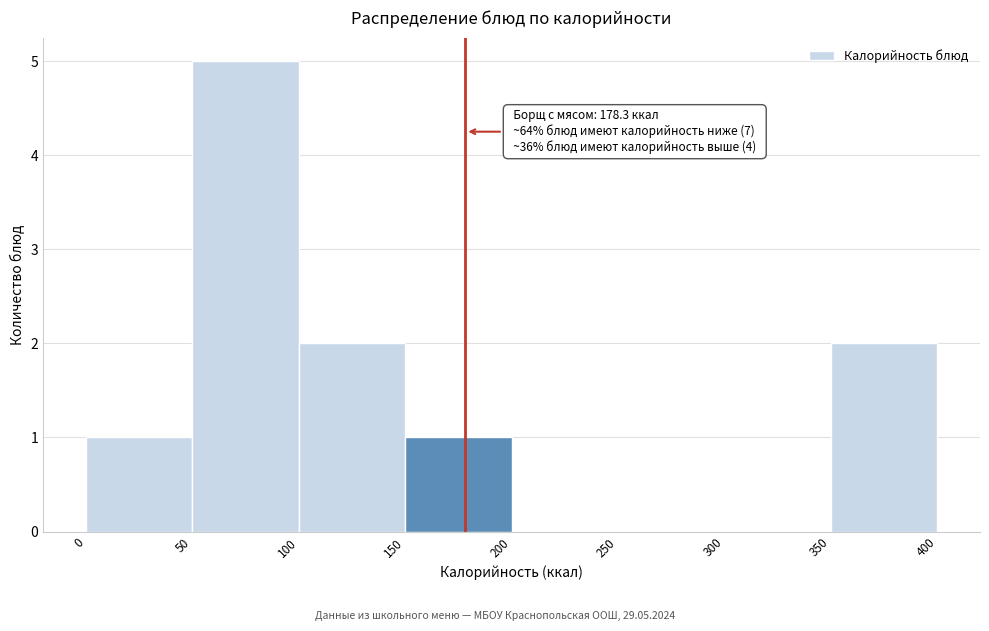

Over which range of the x-axis is the bar tallest?

50 to 100